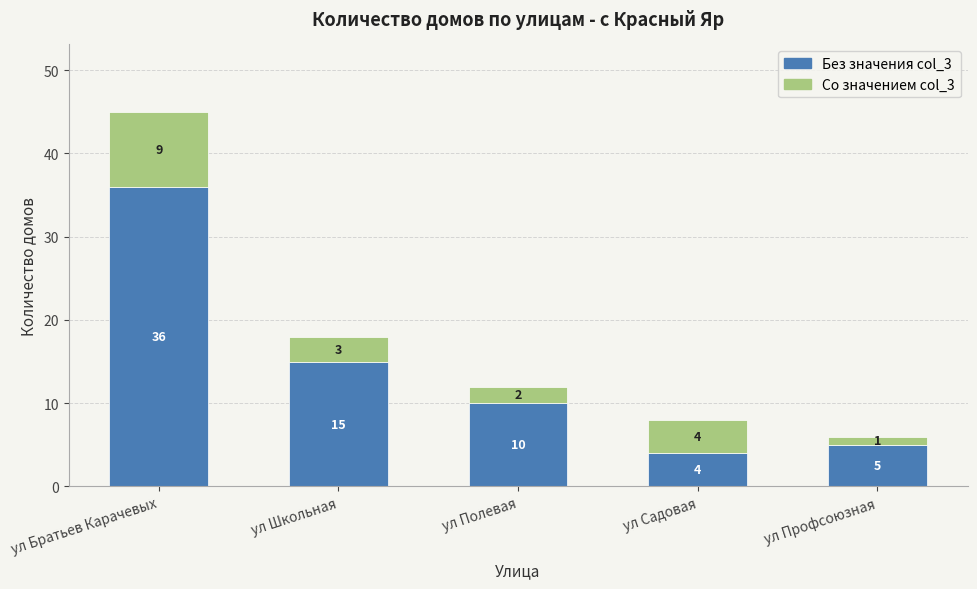

What is the maximum value for Без значения col_3?

36